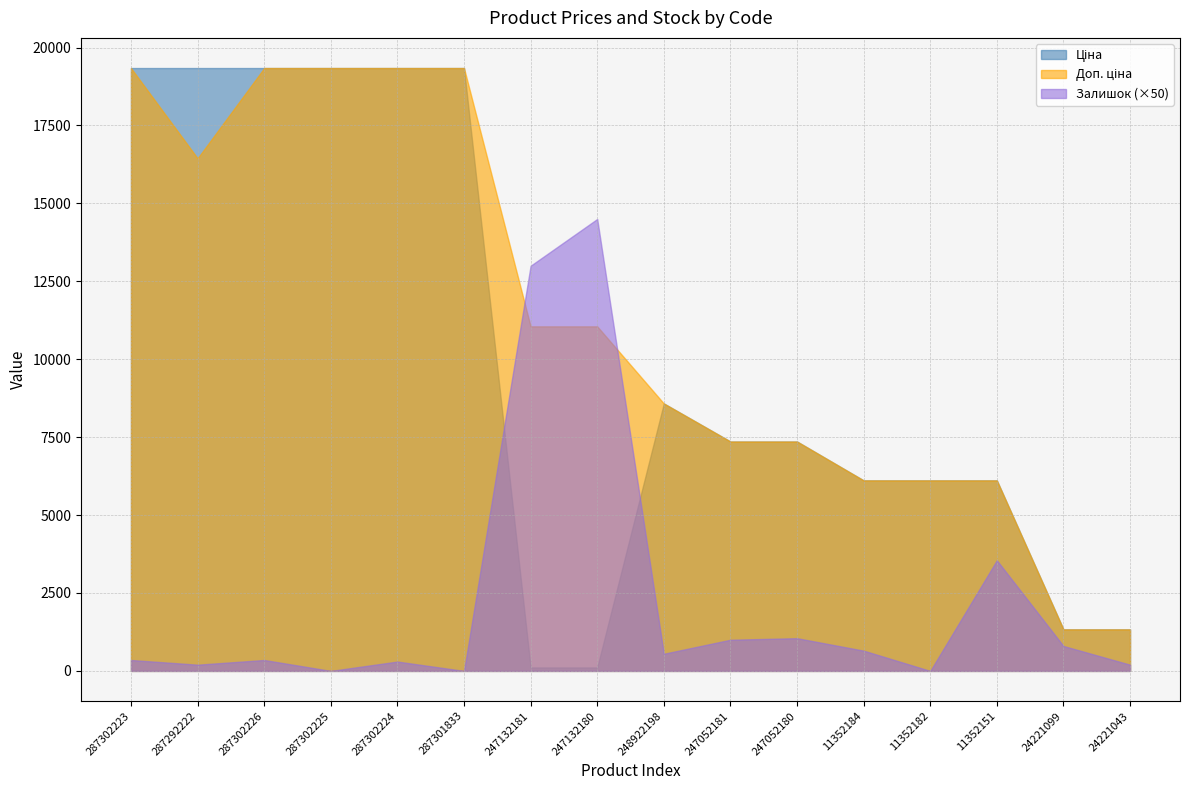

Which series has the widest spread of values?

Ціна